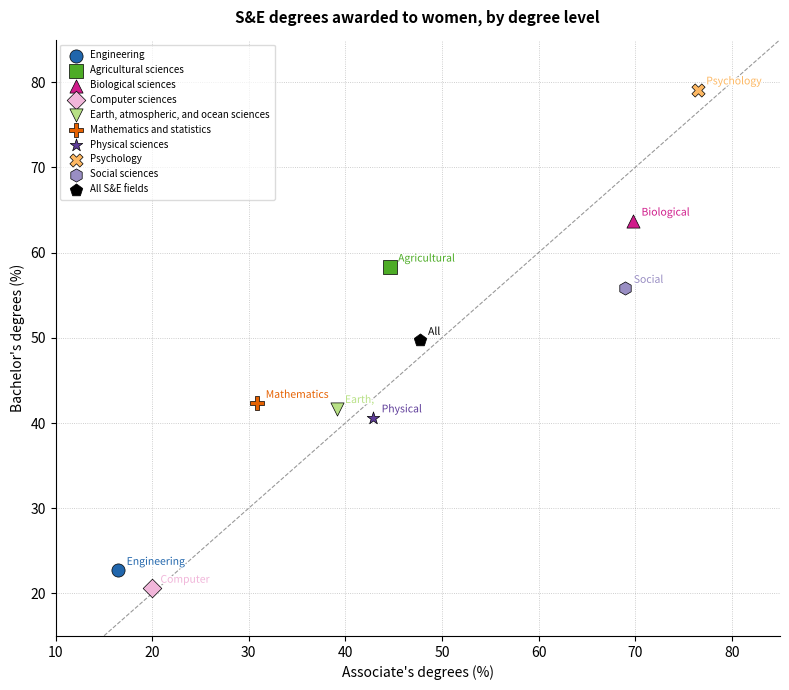

Which series reaches the maximum Y coordinate?

Psychology